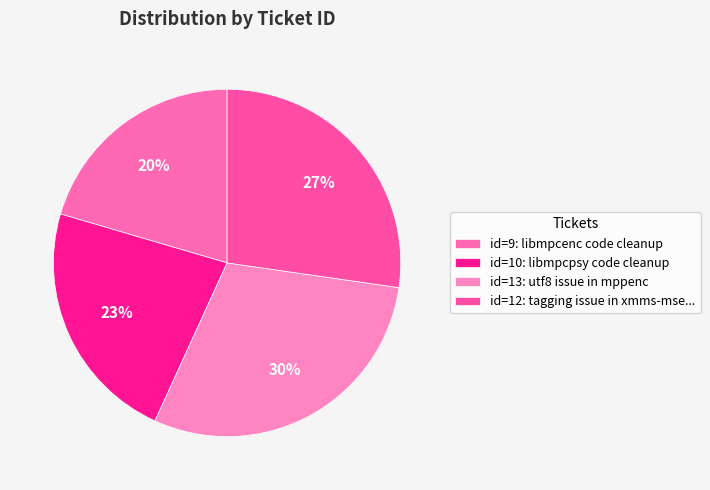

How many segments does this pie chart have?

4